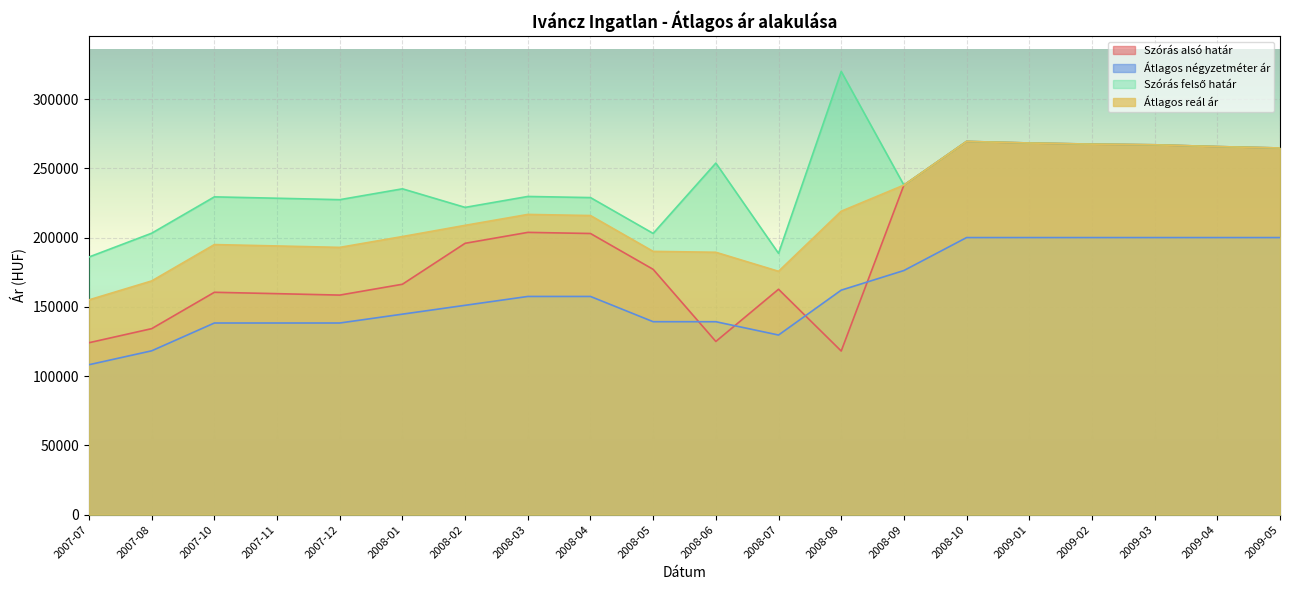

At which category does Átlagos reál ár reach its first local valley?

2007-12